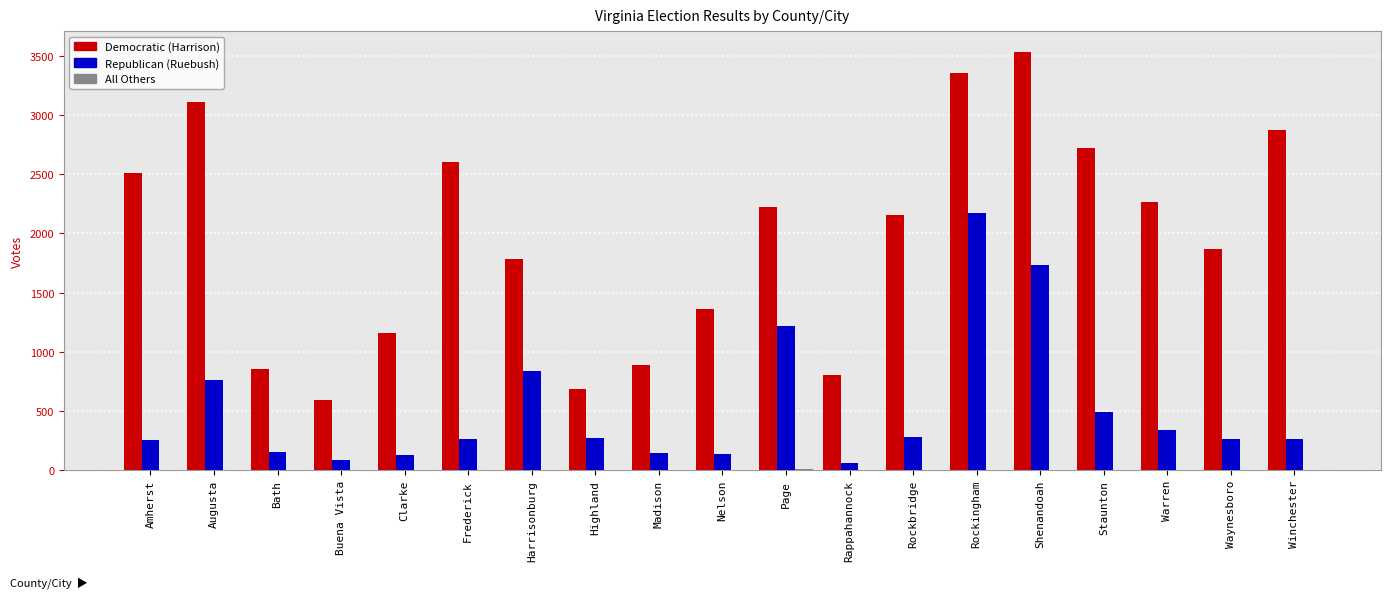

At which label does Republican (Ruebush) reach its peak?

Rockingham